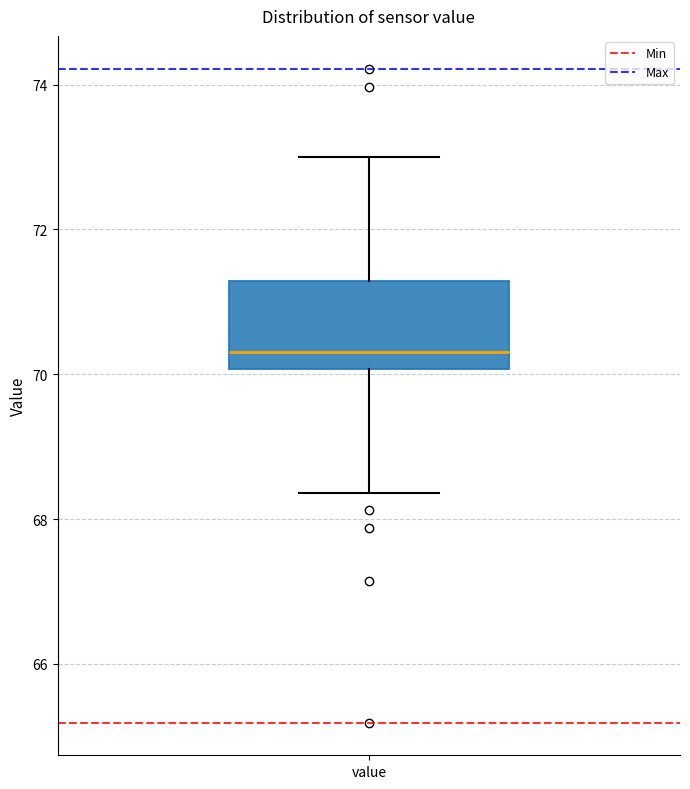

Transcribe this box plot: give where the median line is, the range the box spans, and where the two whiskers end, as read against the y-axis. The values are not printed on the chart, so give them approximately, as read against the axis.

median 70.4, box 70.0 to 71.2, whiskers 68.4 to 73.0